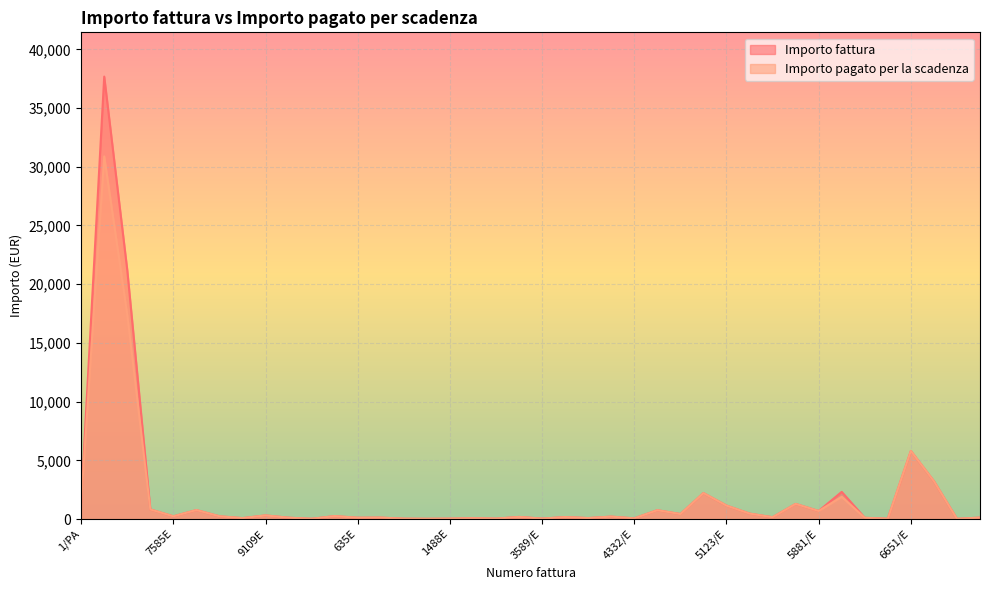

How many lines are shown in the chart?

2